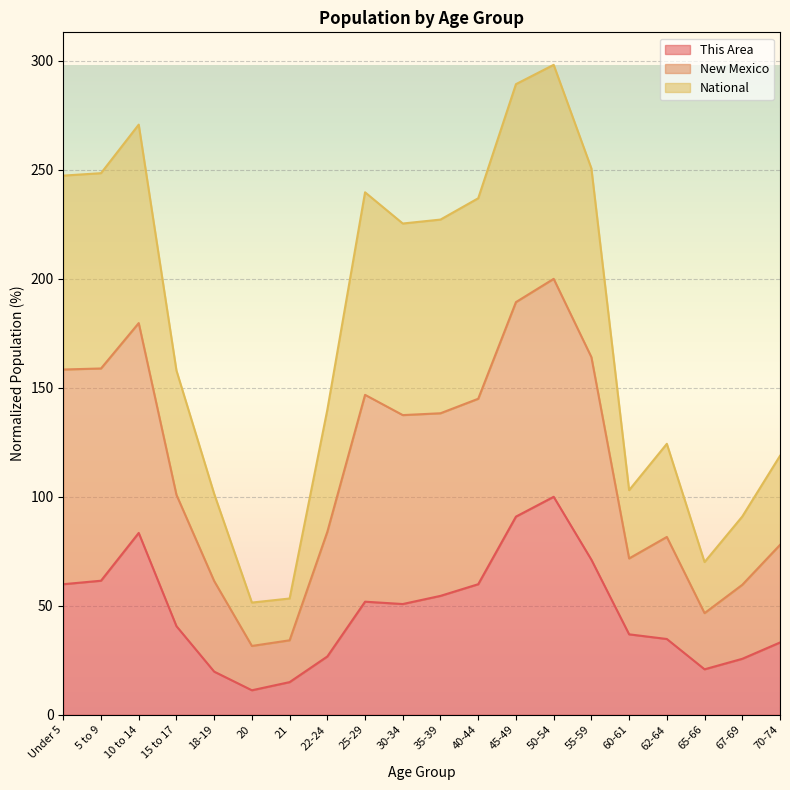

What is the total value across all series at 22-24?

139.9